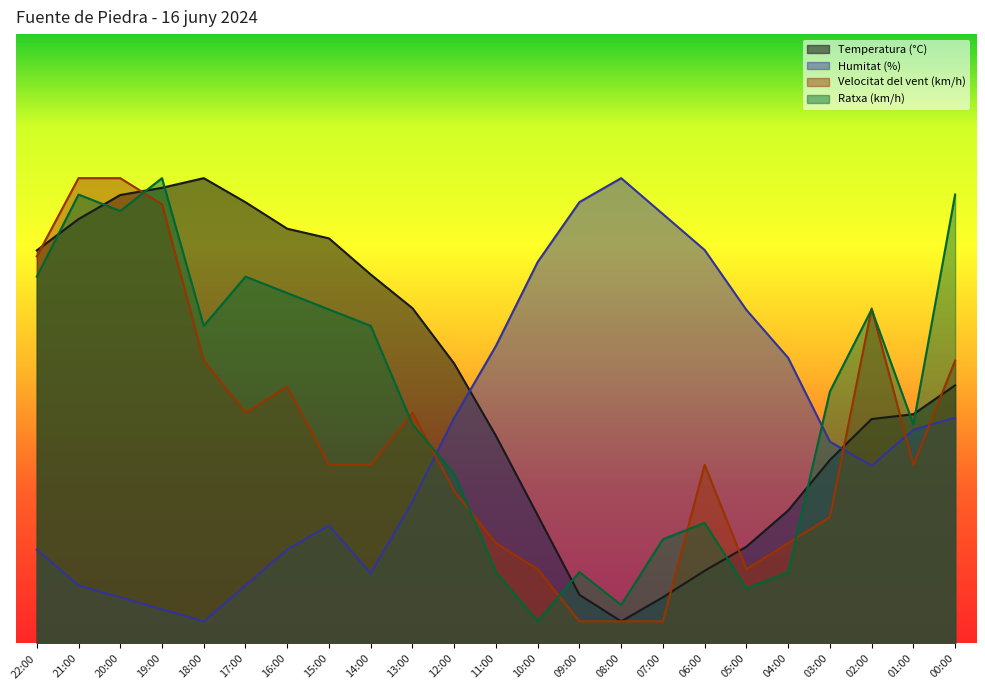

At how many categories does at least one series exceed 9?

23